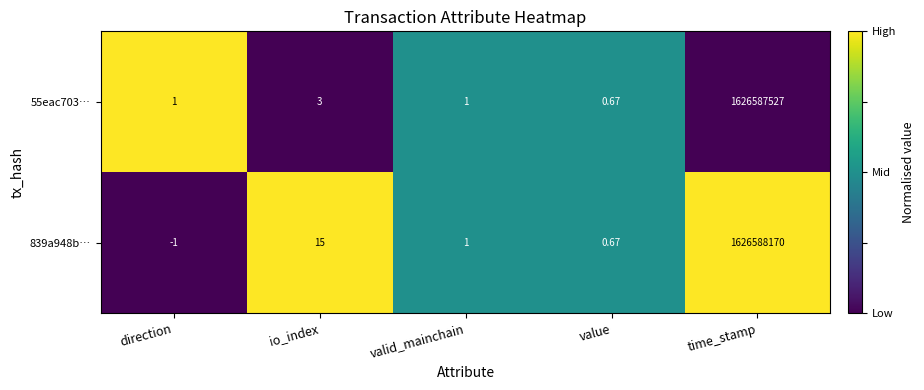

At which label does 839a948b… first exceed 1?

io_index